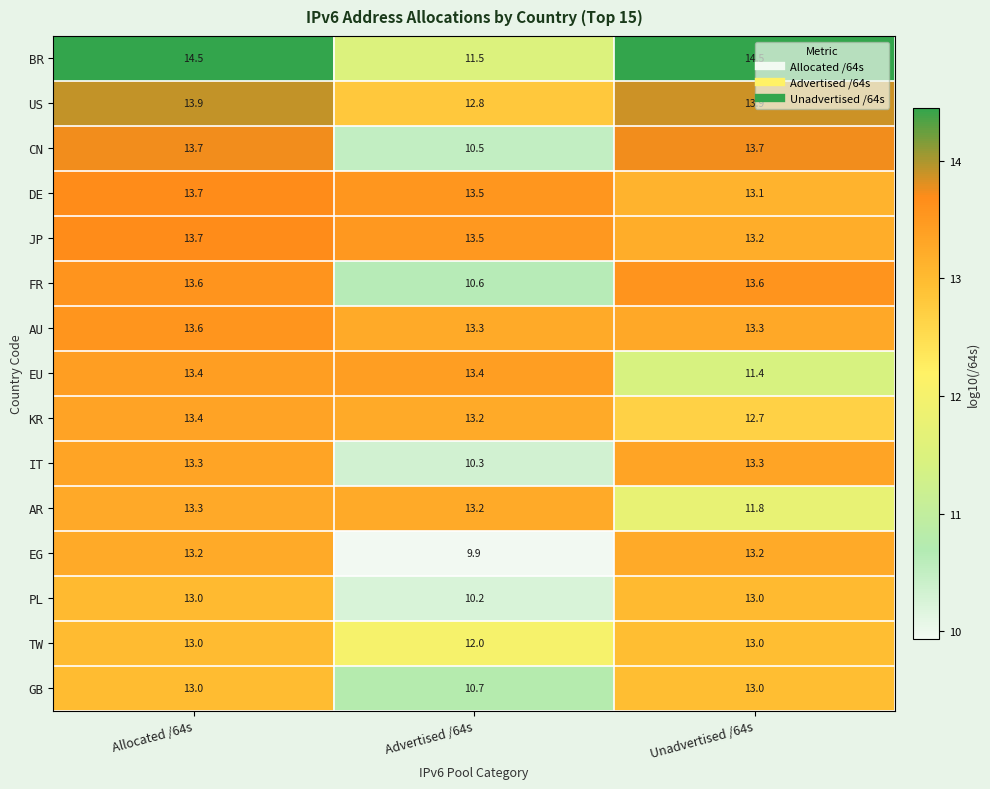

At how many categories does at least one series exceed 11?

3